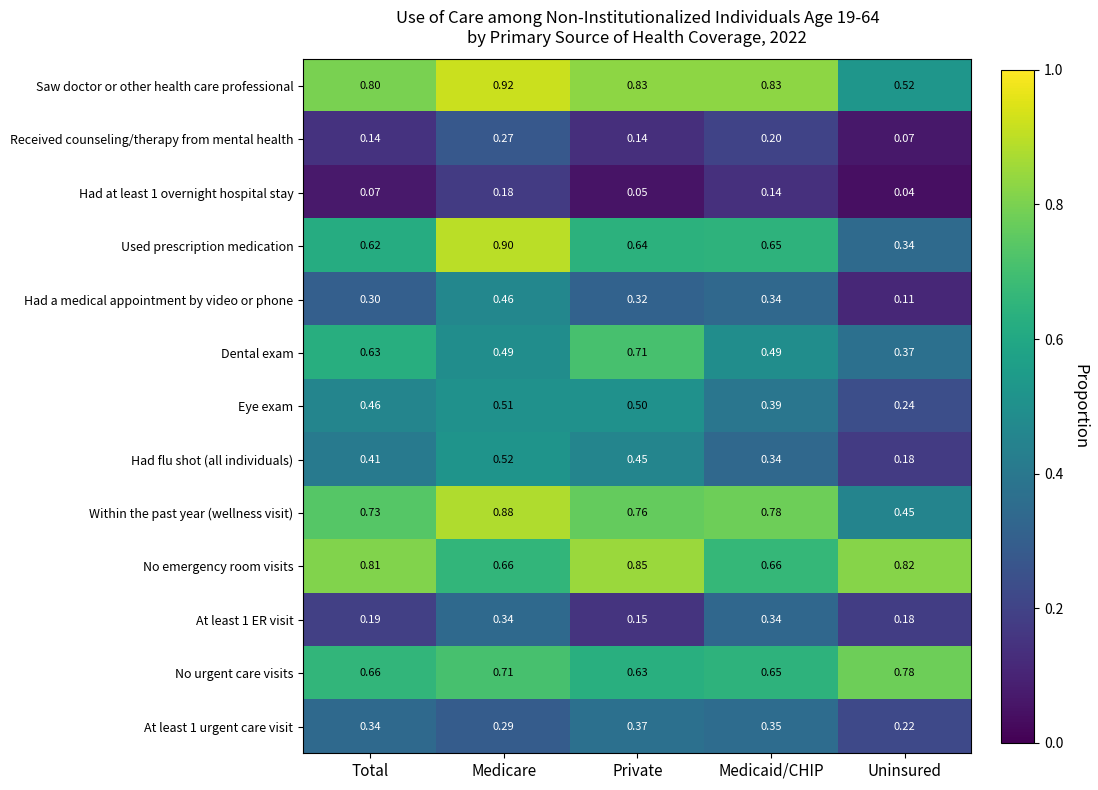

Where is Eye exam nearest to the value 0?

Uninsured